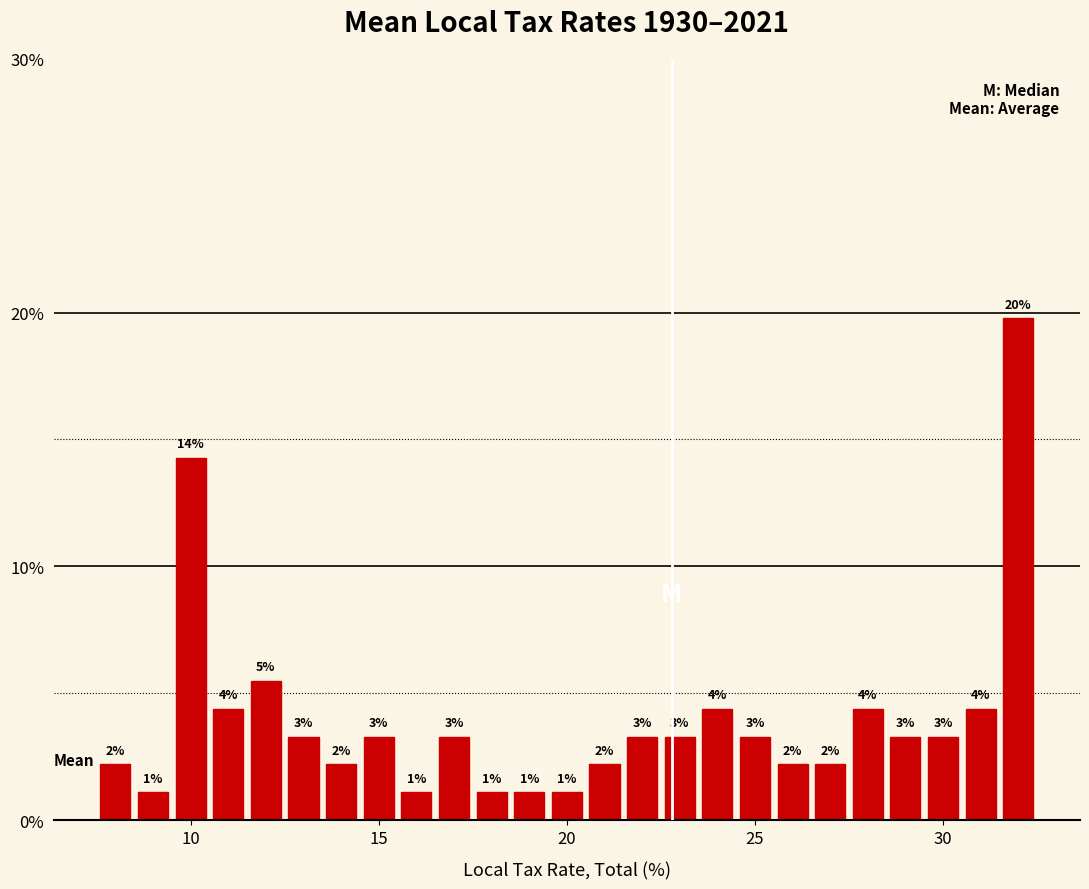

Read against the x-axis, roughly where is the centre of the tallest bar?

32.0